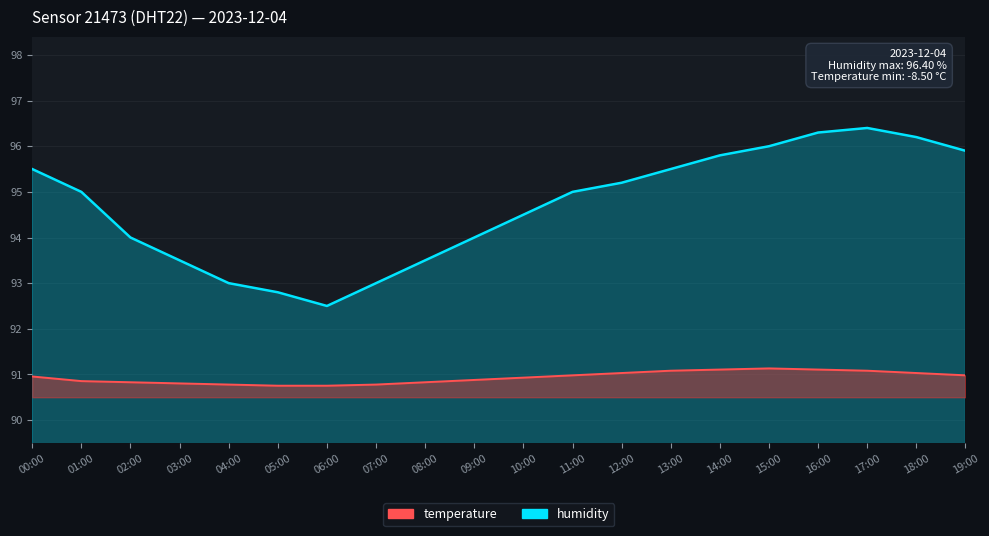

Rank the series at 19:00 from highest to lowest value.

humidity, temperature